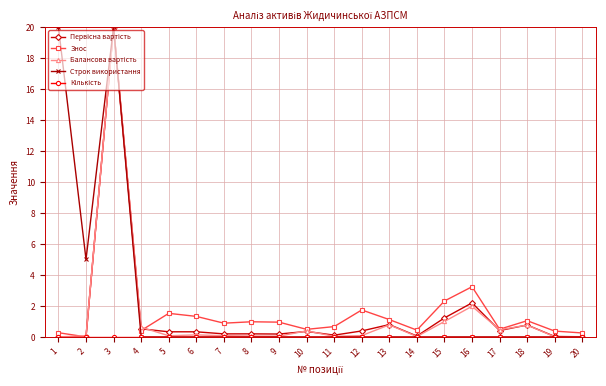

How many interior local peaks does the Знос series have?

6